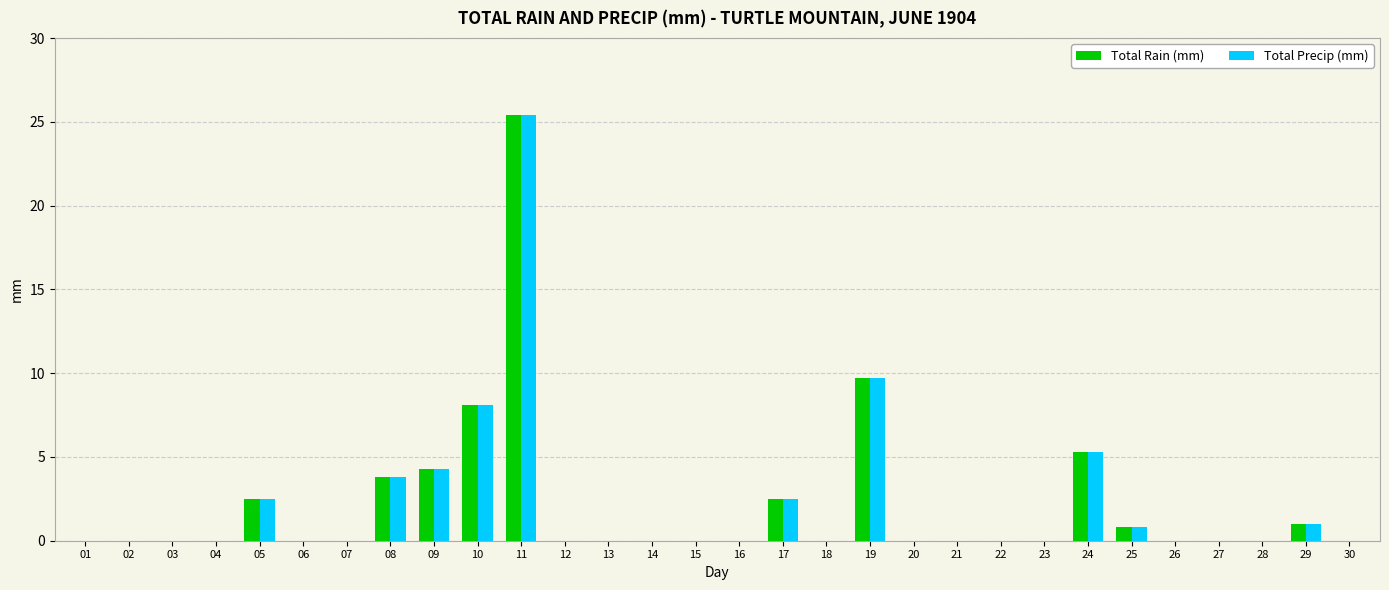

Which label corresponds to the largest value in the chart?

11